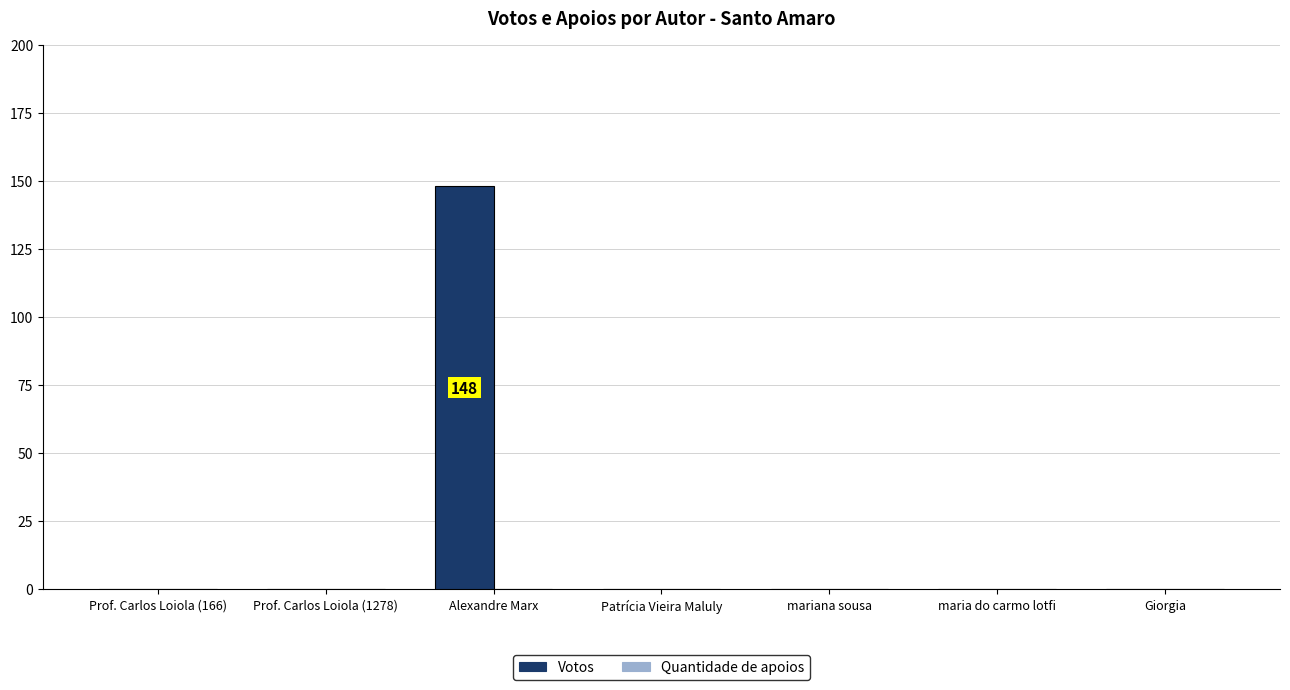

Is it true that the value at Prof. Carlos Loiola (1278) is 0?

True